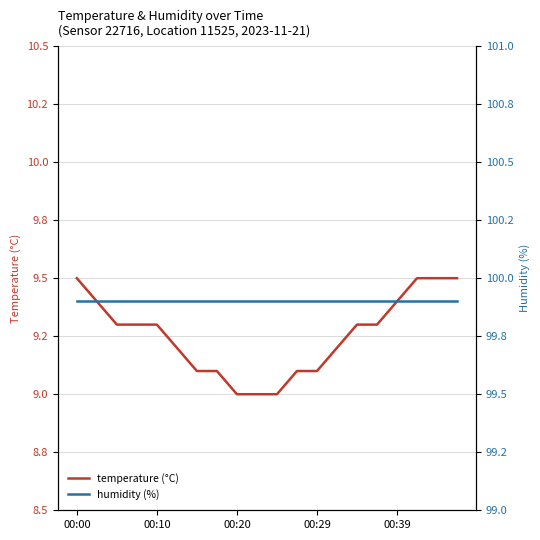

What is the sum of all humidity (%) values?

1998.0